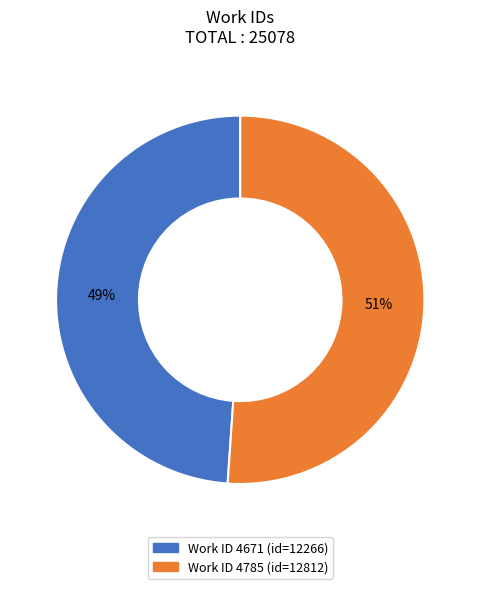

To the nearest percent, what is the difference between the largest and smallest slice percentages?

2%